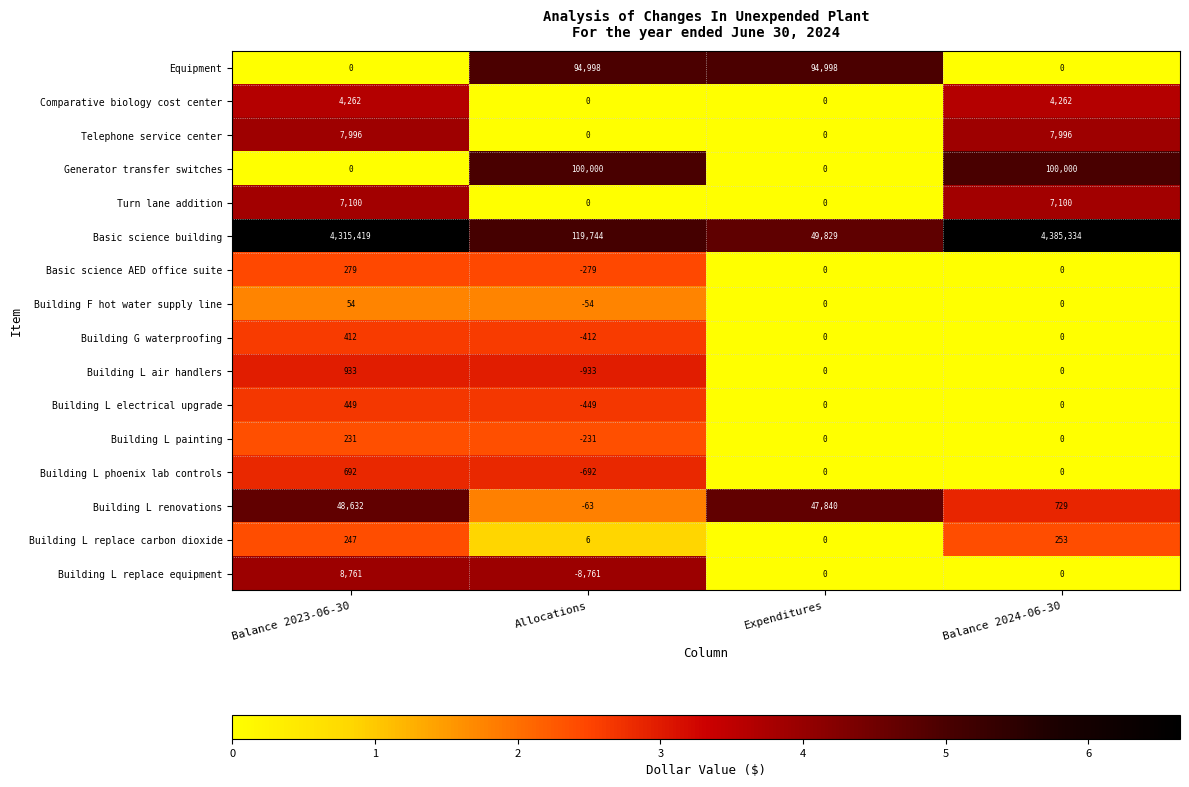

How many Building L replace equipment values are between 0 and 8761?

3